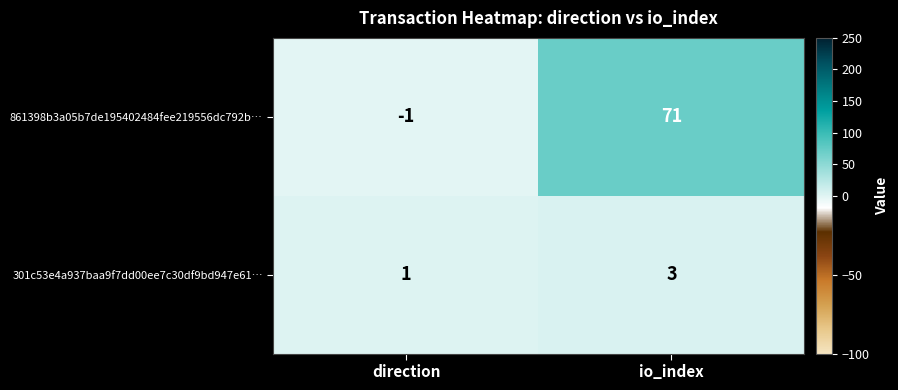

Which series has the widest spread of values?

861398b3a05b7de195402484fee219556dc792b…